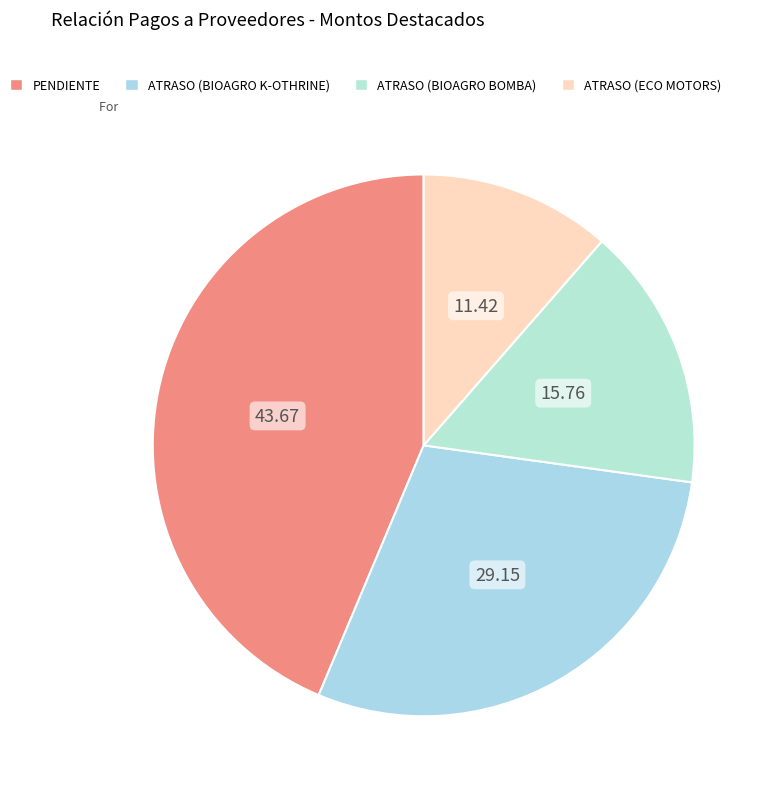

Which slice is the largest?

PENDIENTE